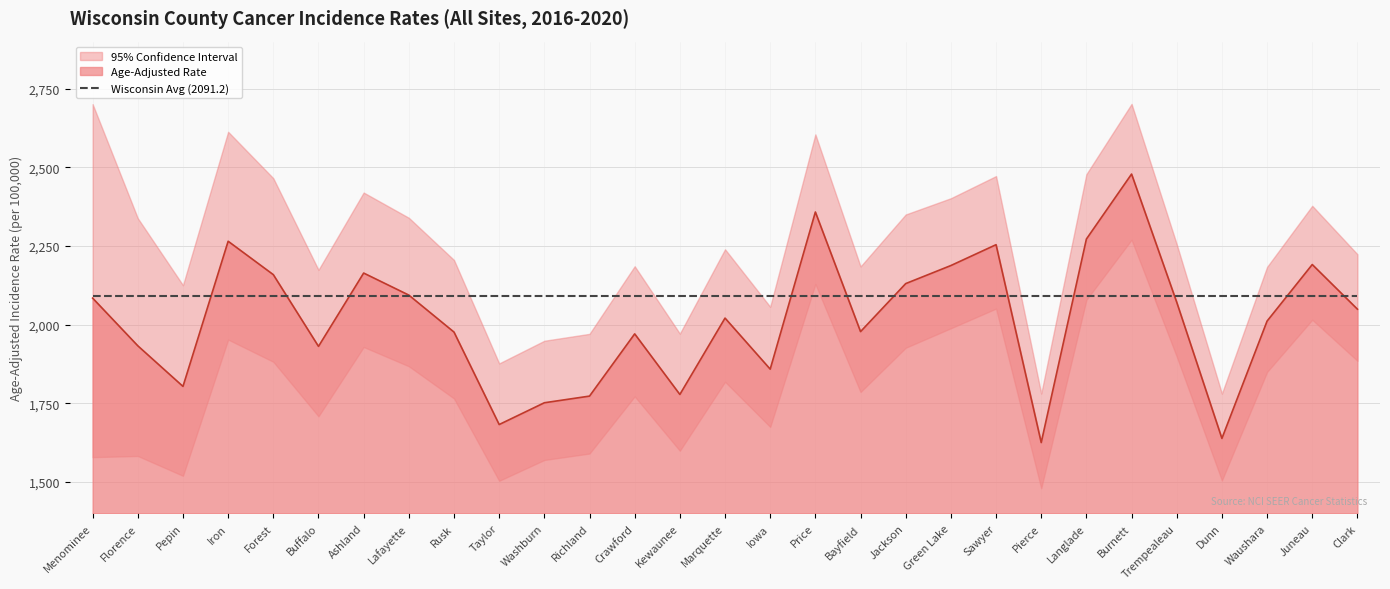

Reading right to left, transcribe all the data shown in this chart.

Age-Adjusted Rate: 2049.4	2191.3	2011.5	1638.5	2071.4	2478.9	2272.3	1625.3	2254.4	2188.1	2130.7	1978.0	2358.3	1858.7	2021.0	1778.2	1970.8	1773.0	1751.8	1682.6	1976.5	2094.1	2164.2	1931.1	2159.1	2265.3	1803.8	1932.9	2084.5
Upper 95% CI: 2224.0	2378.0	2183.7	1781.0	2255.7	2701.9	2478.5	1781.1	2472.5	2402.1	2350.4	2185.1	2605.1	2057.0	2239.8	1971.6	2185.8	1970.9	1948.9	1876.9	2205.7	2339.9	2420.1	2174.3	2465.6	2613.3	2125.6	2338.5	2701.2
Lower 95% CI: 1885.2	2015.8	1849.8	1504.8	1898.6	2270.1	2079.1	1480.0	2051.2	1988.7	1926.7	1786.0	2129.4	1675.0	1818.6	1599.3	1772.0	1590.4	1569.9	1503.7	1765.5	1867.9	1929.1	1708.8	1882.1	1952.7	1519.6	1582.6	1578.9